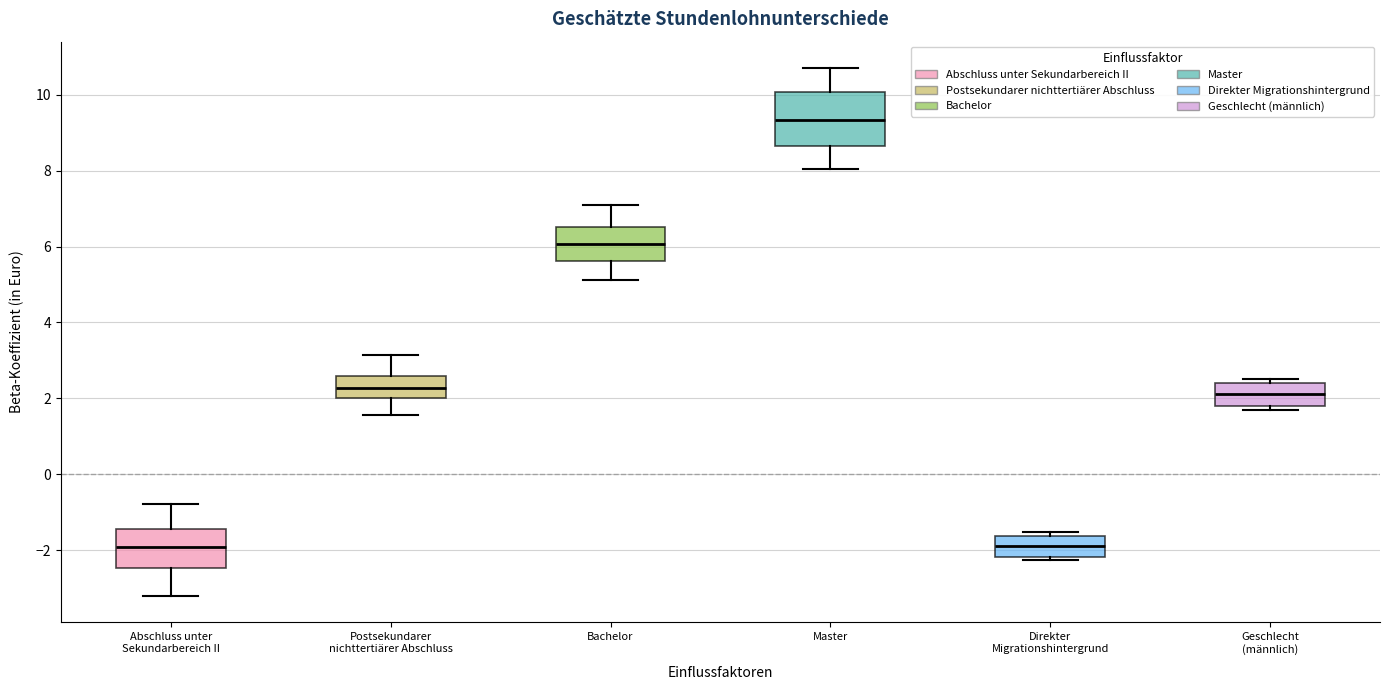

Which box has the highest median line?

Master